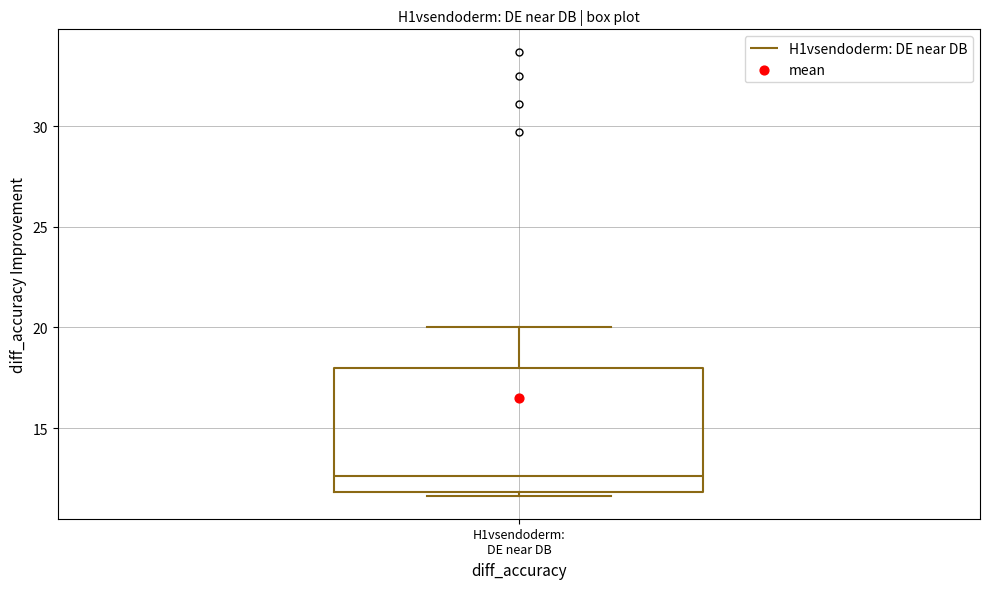

Where is the upper edge of the box for H1vsendoderm: DE near DB on the y-axis? The values are not printed on the chart, so give them approximately, as read against the axis.

18.0